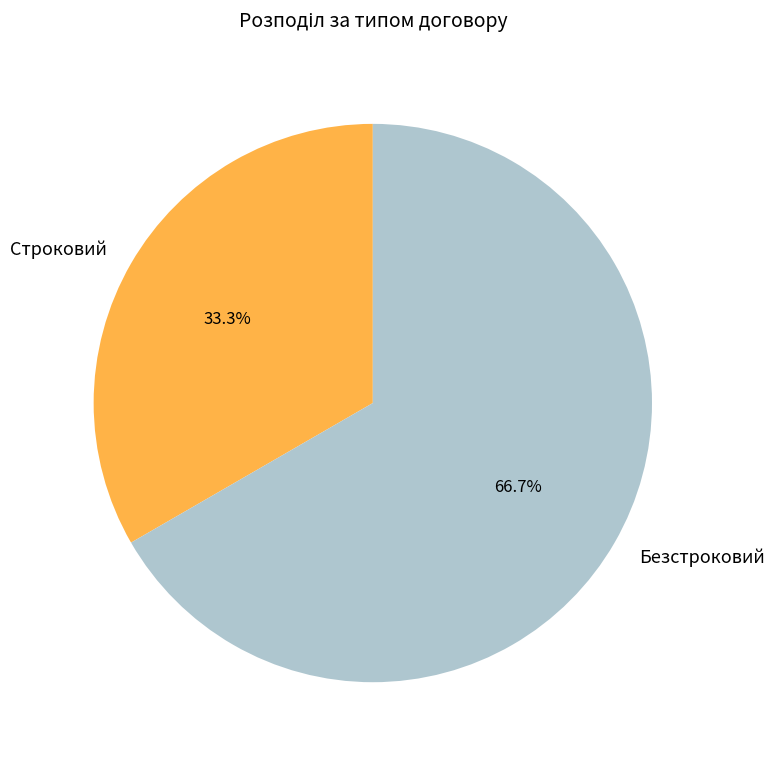

Rank the categories by value from lowest to highest.

Строковий, Безстроковий